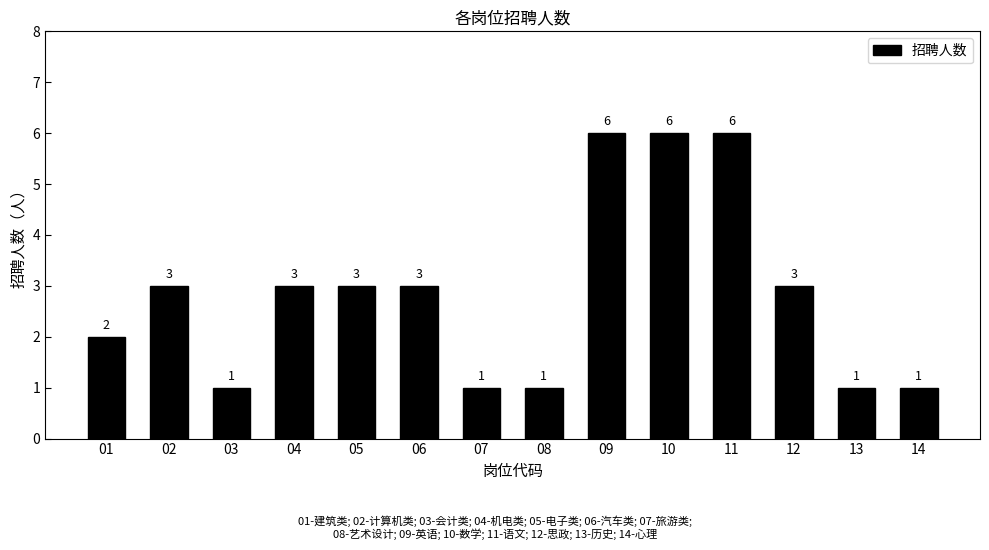

How many values are between 1 and 3?

11